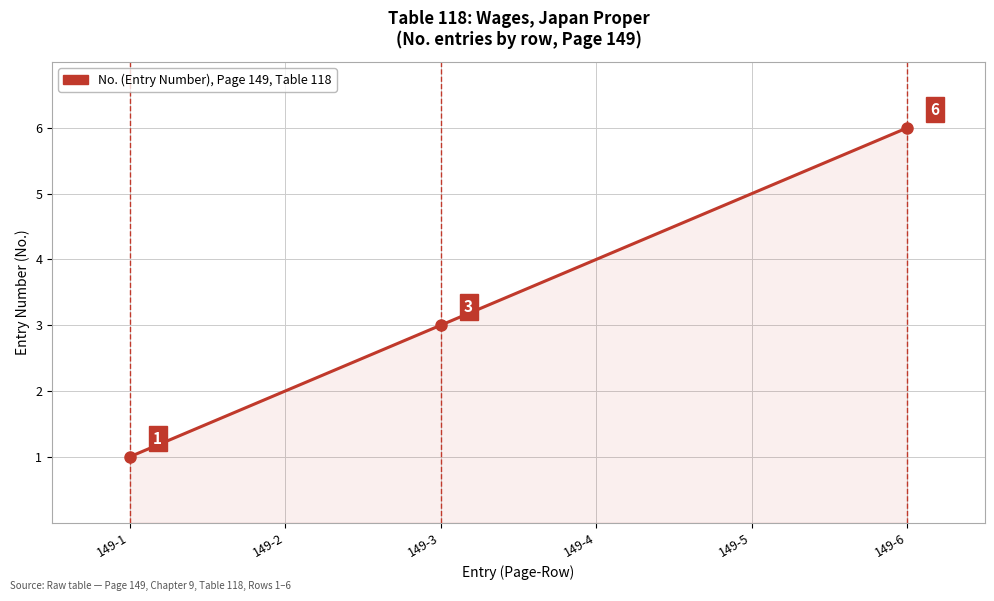

What is the greatest value displayed?

6